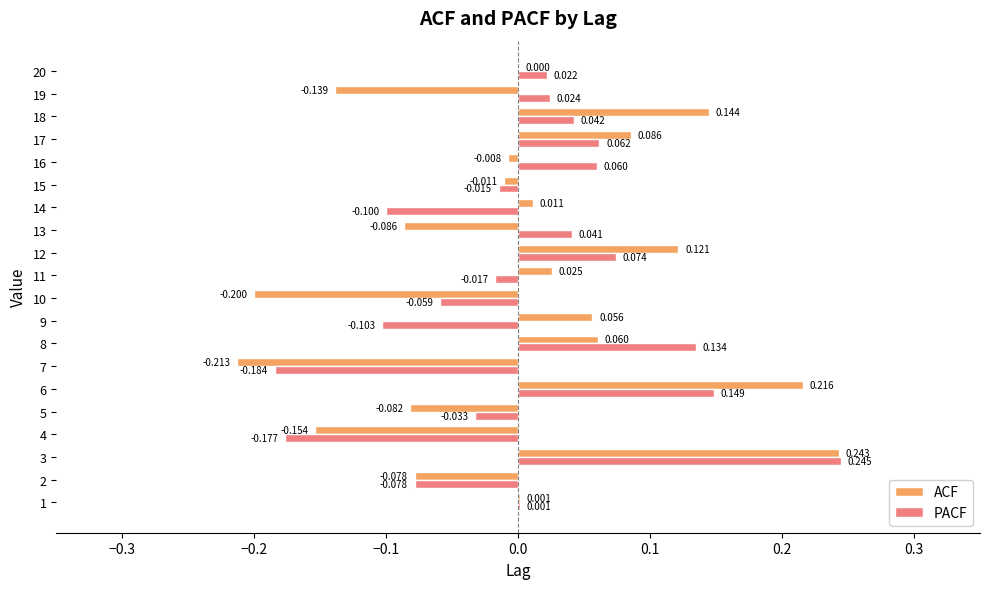

Which series changed the most between 12 and 13?

ACF